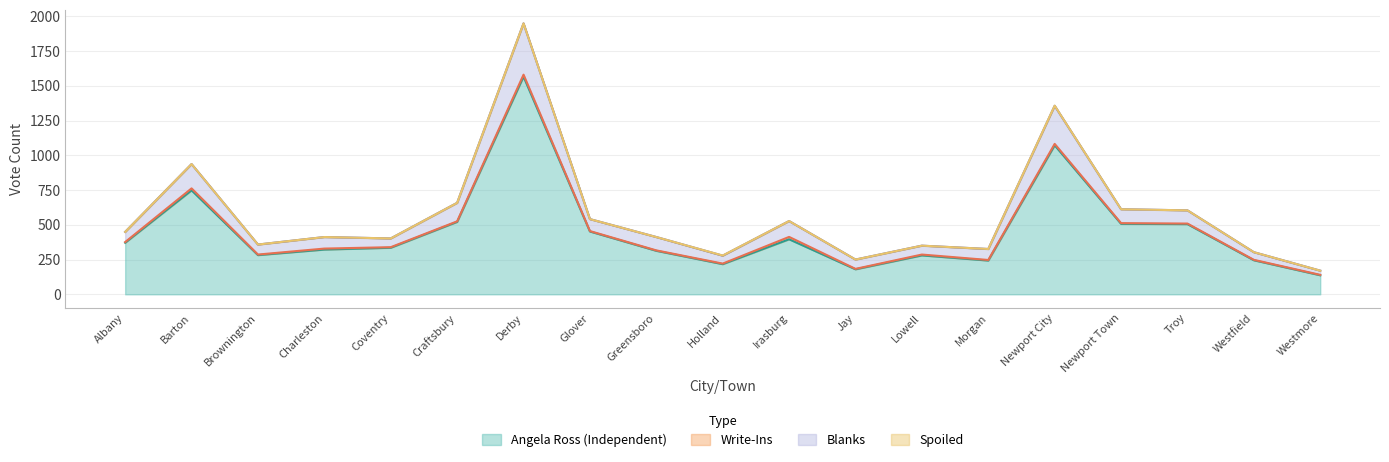

At which category is the sum across all series the highest?

Derby